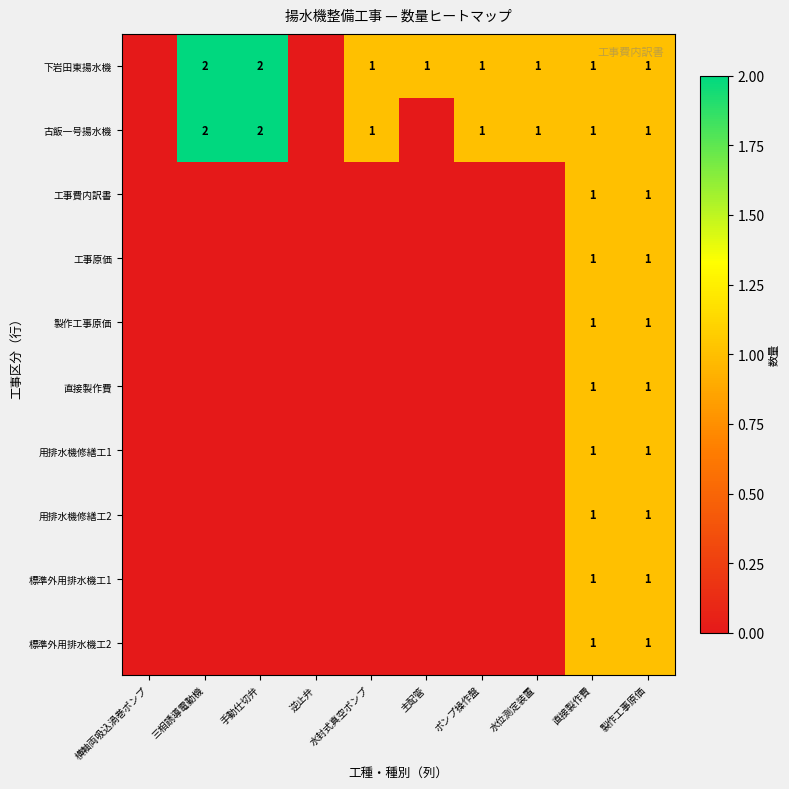

The value of 下岩田東揚水機 at 三相誘導電動機 is 2. True or false?

True